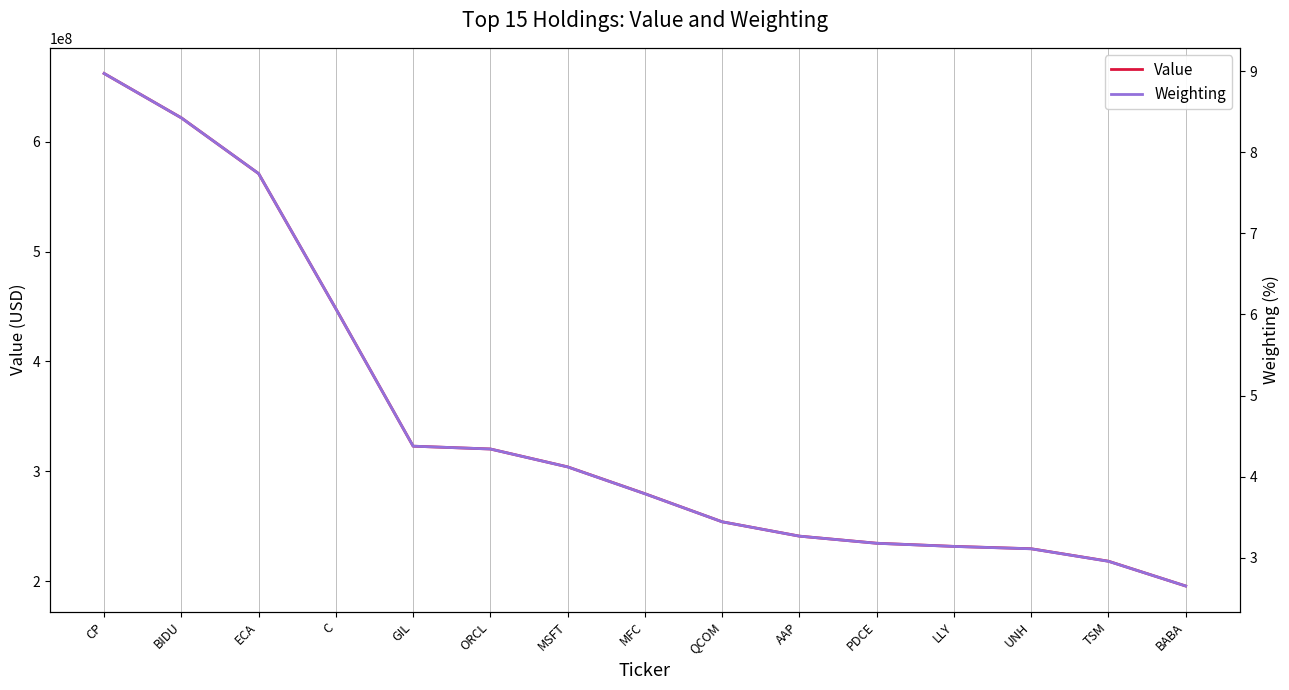

How many data points in Weighting are above 3?

13